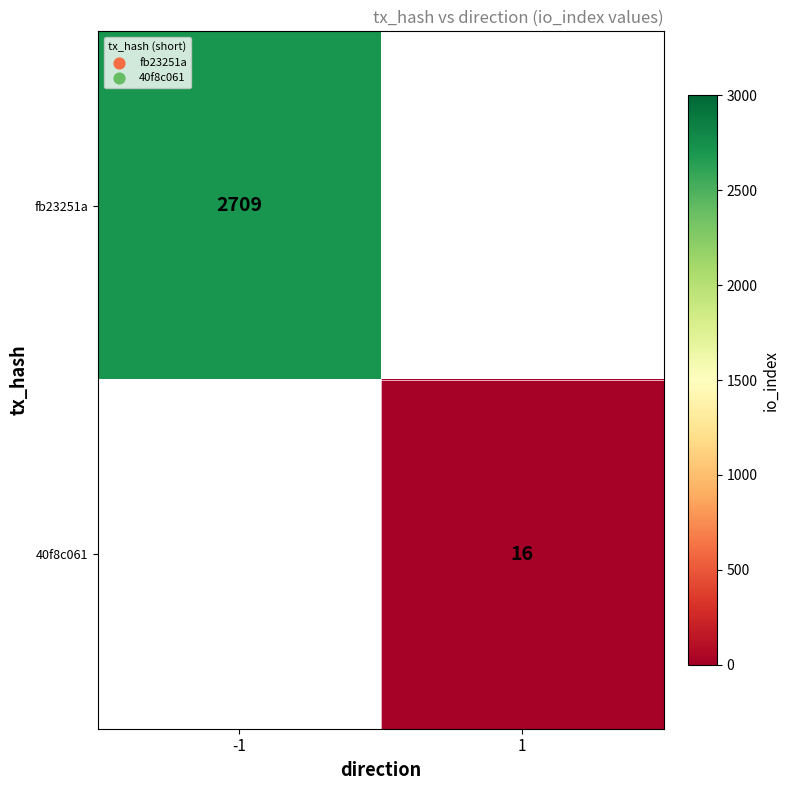

Is the value of fb23251a at -1 greater than the value of 40f8c061 at 1?

Yes